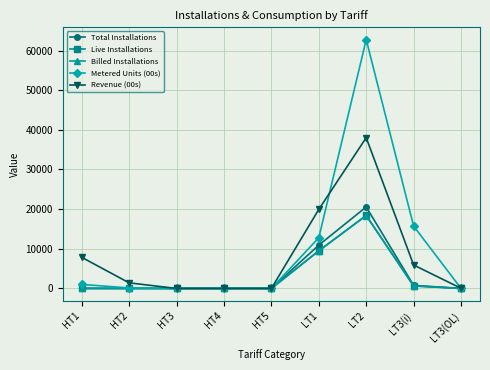

What is the greatest value displayed?

62736